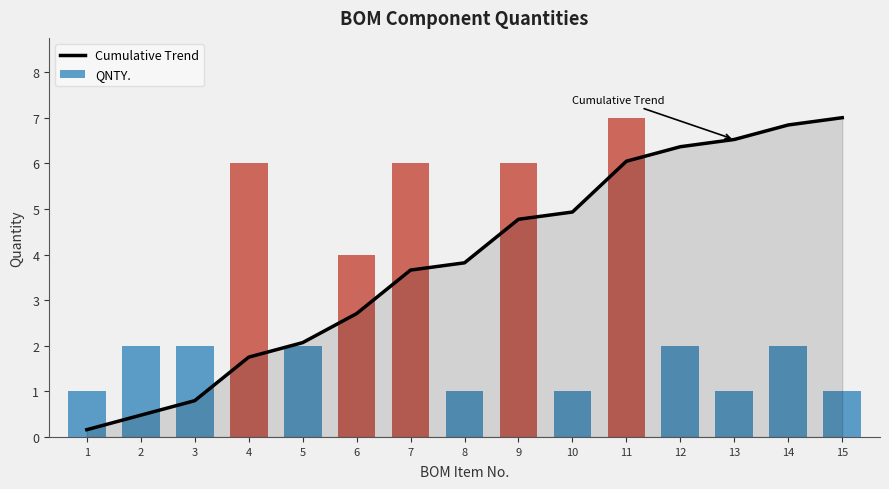

At which label is Cumulative Trend closest to 3?

6